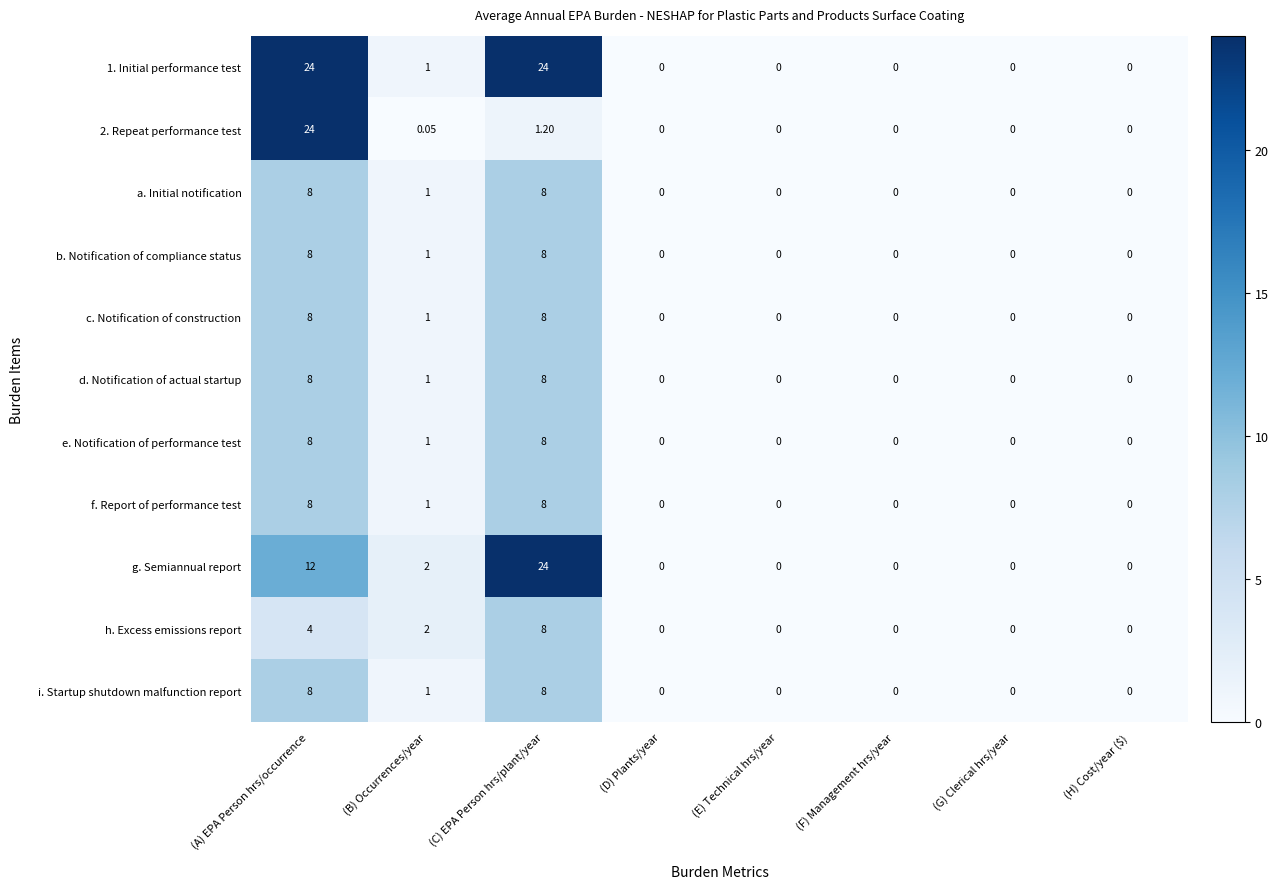

Count the number of data series in this chart.

11